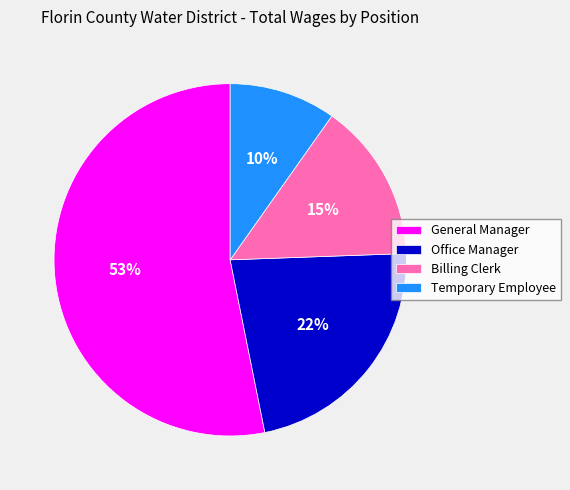

Which category has the biggest portion of the pie?

General Manager